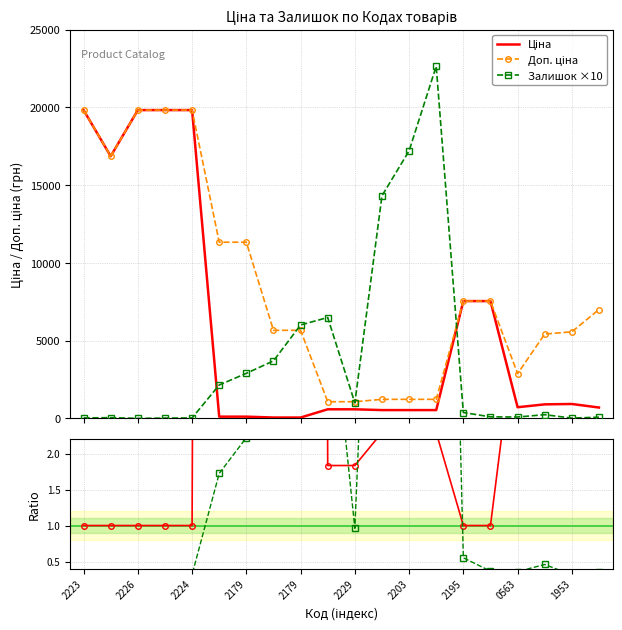

How many lines are shown in the chart?

5